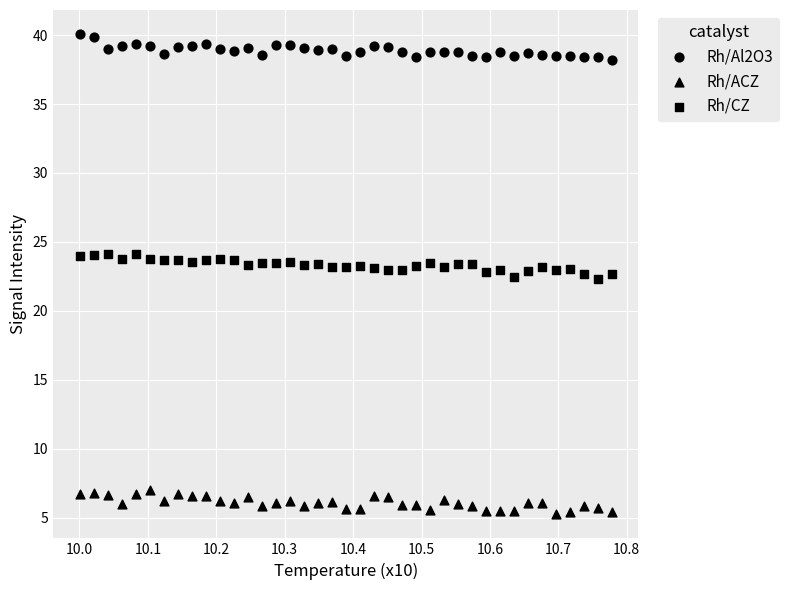

Count the number of points in this scatter plot.

117